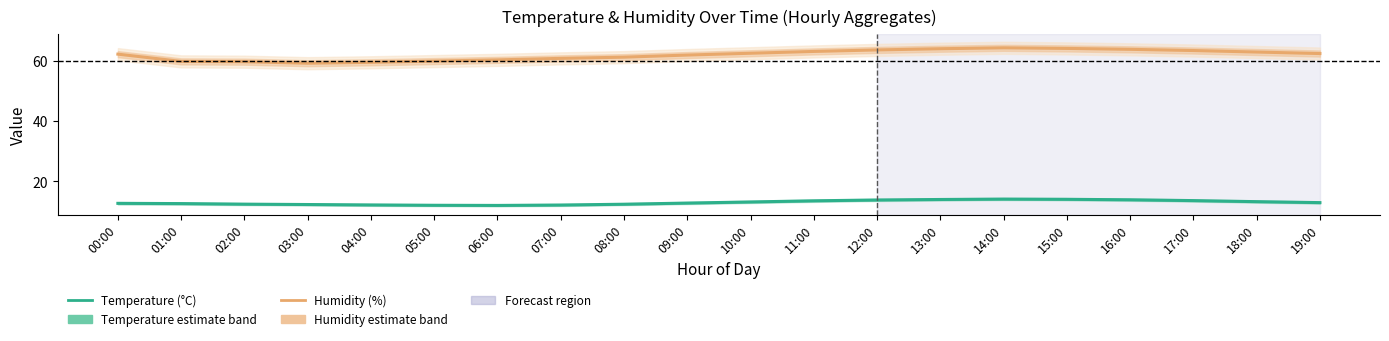

Reading left to right, what are all the values shown in this chart?

Temperature (°C): 00:00=12.7	01:00=12.7	02:00=12.5	03:00=12.3	04:00=12.2	05:00=12.1	06:00=12.1	07:00=12.2	08:00=12.4	09:00=12.8	10:00=13.2	11:00=13.6	12:00=13.8	13:00=14.0	14:00=14.2	15:00=14.1	16:00=13.9	17:00=13.7	18:00=13.3	19:00=13.0
Humidity (%): 00:00=62.2	01:00=59.8	02:00=59.7	03:00=59.2	04:00=59.5	05:00=59.9	06:00=60.3	07:00=60.8	08:00=61.2	09:00=61.9	10:00=62.5	11:00=63.1	12:00=63.6	13:00=64.0	14:00=64.3	15:00=64.1	16:00=63.8	17:00=63.4	18:00=62.9	19:00=62.4